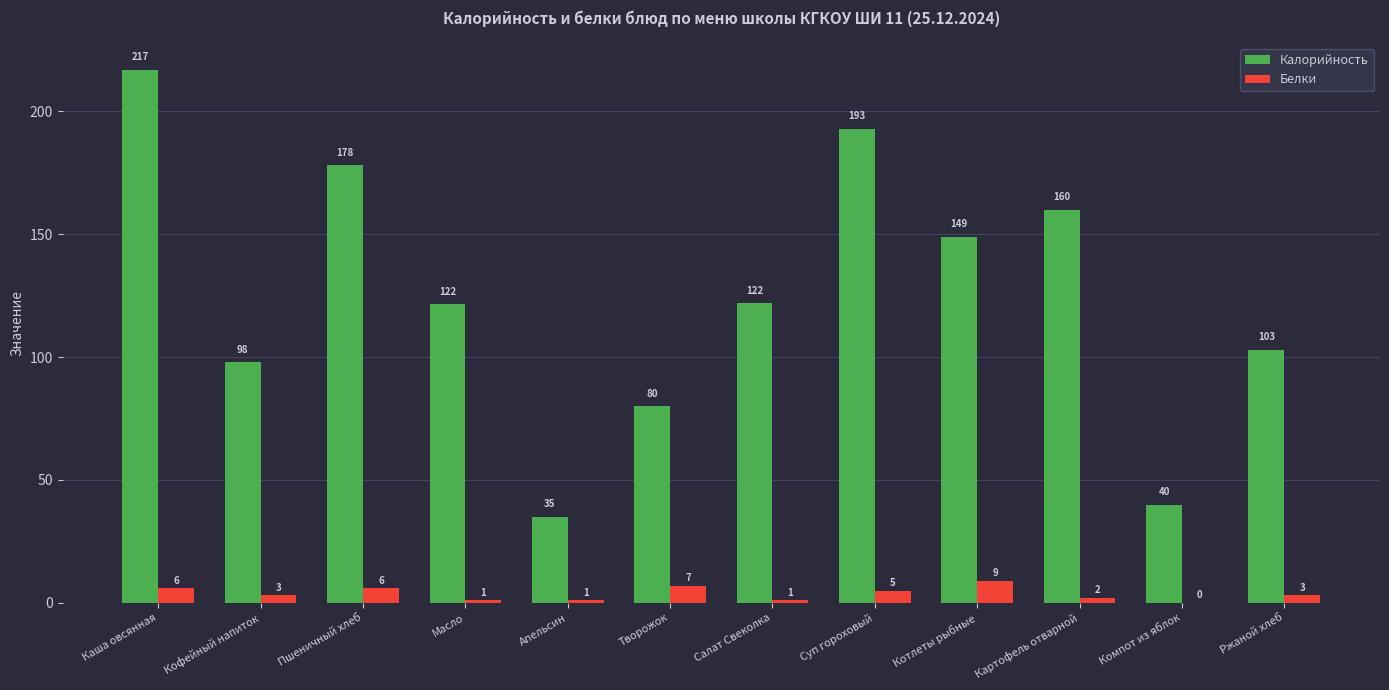

At which category is the sum across all series the highest?

Каша овсянная